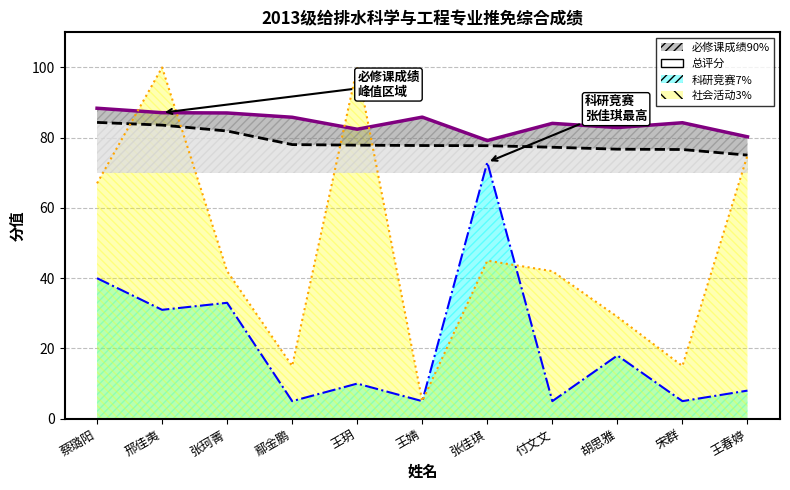

True or false: 科研竞赛7% and 总评分 cross at least once.

False